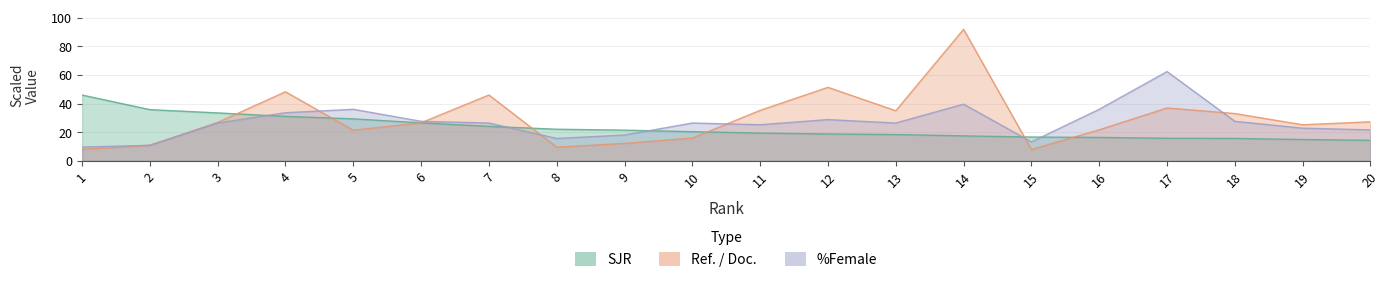

What value does the SJR series have at 7?

24.0